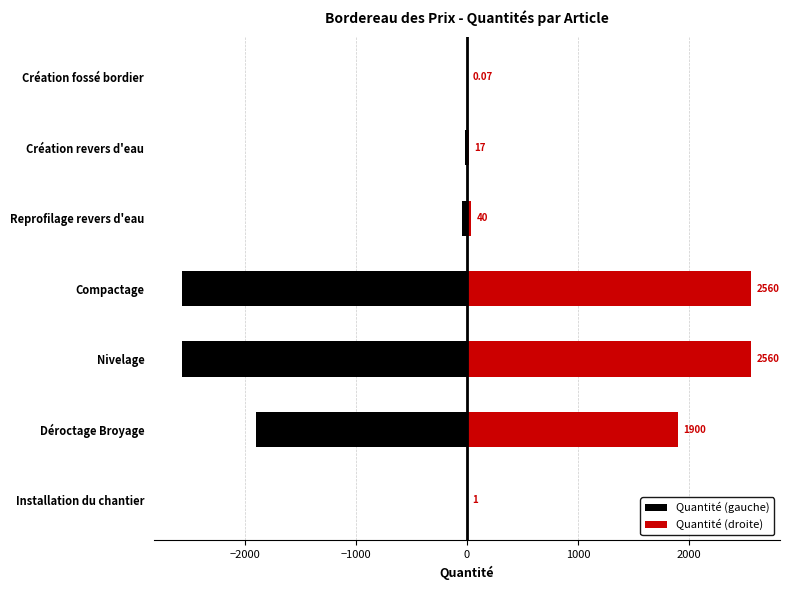

What is the difference between the maximum and minimum values in the Quantité (droite) series?

2559.9